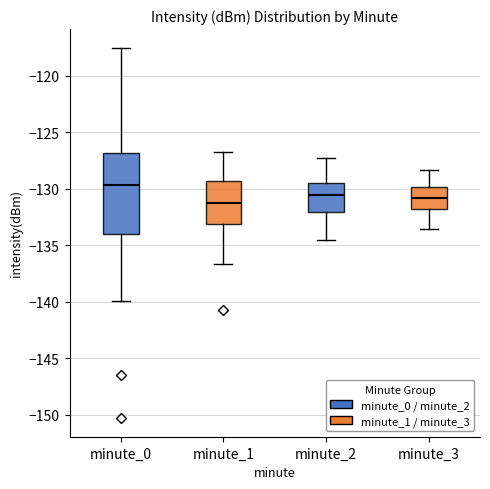

Which box has the highest median line?

minute_0